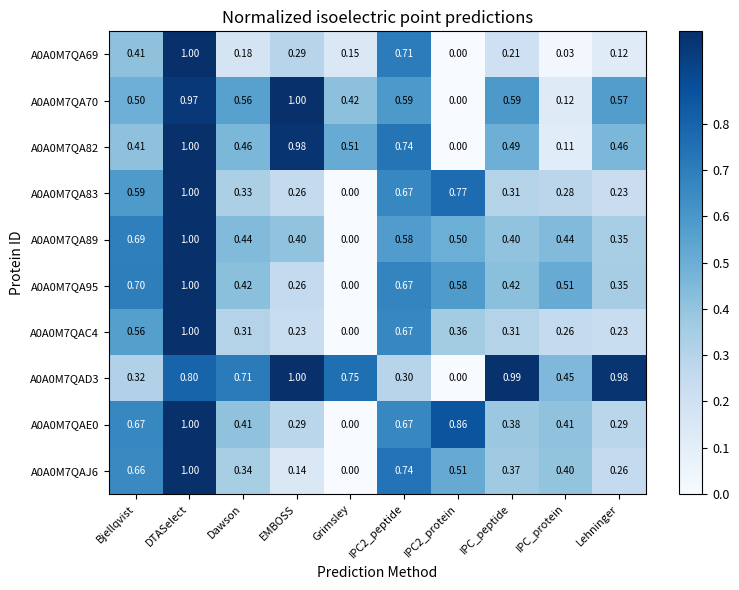

At which category is the sum across all series the highest?

DTASelect